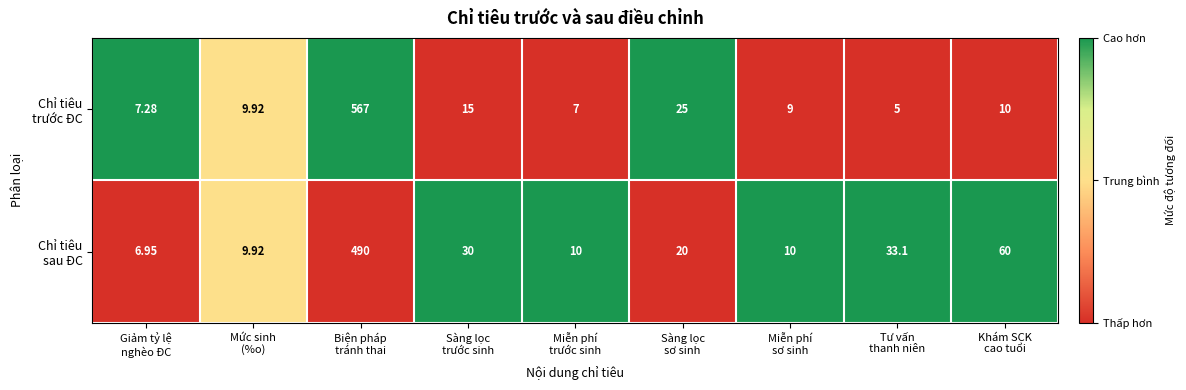

How many series are shown in this chart?

2